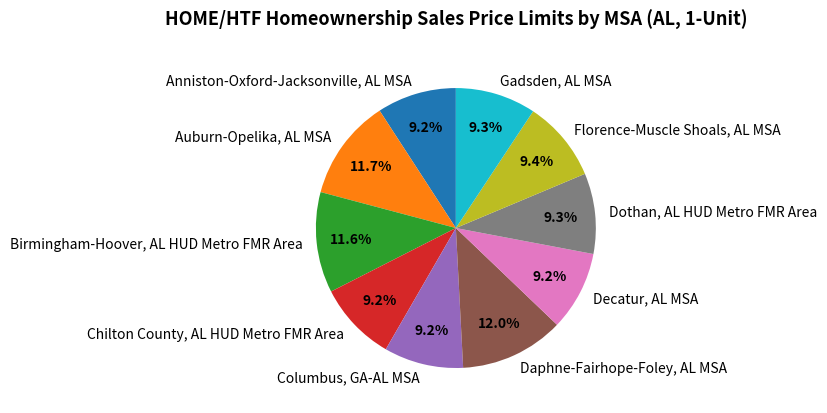

Does any single category account for the majority?

No